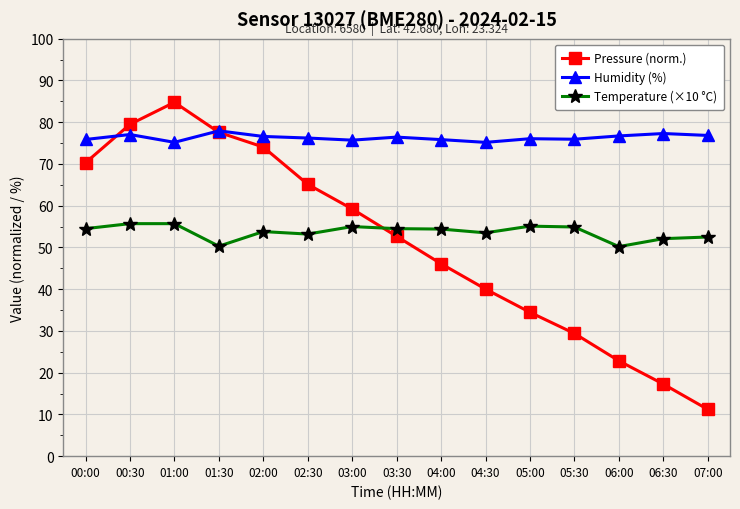

Where is the first local minimum for Temperature (×10 °C)?

01:30